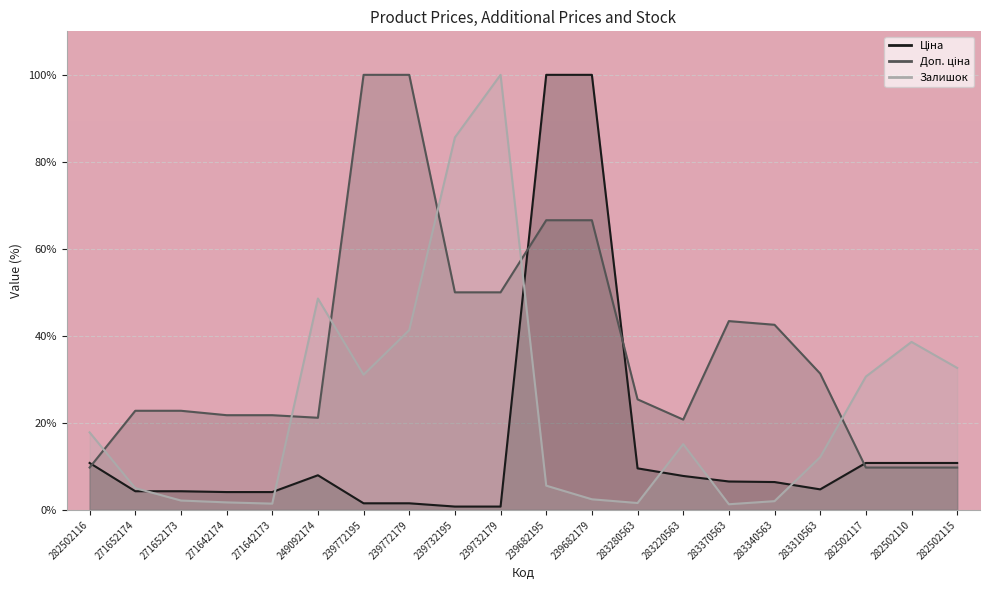

What is the average value of the Ціна series?

15.4